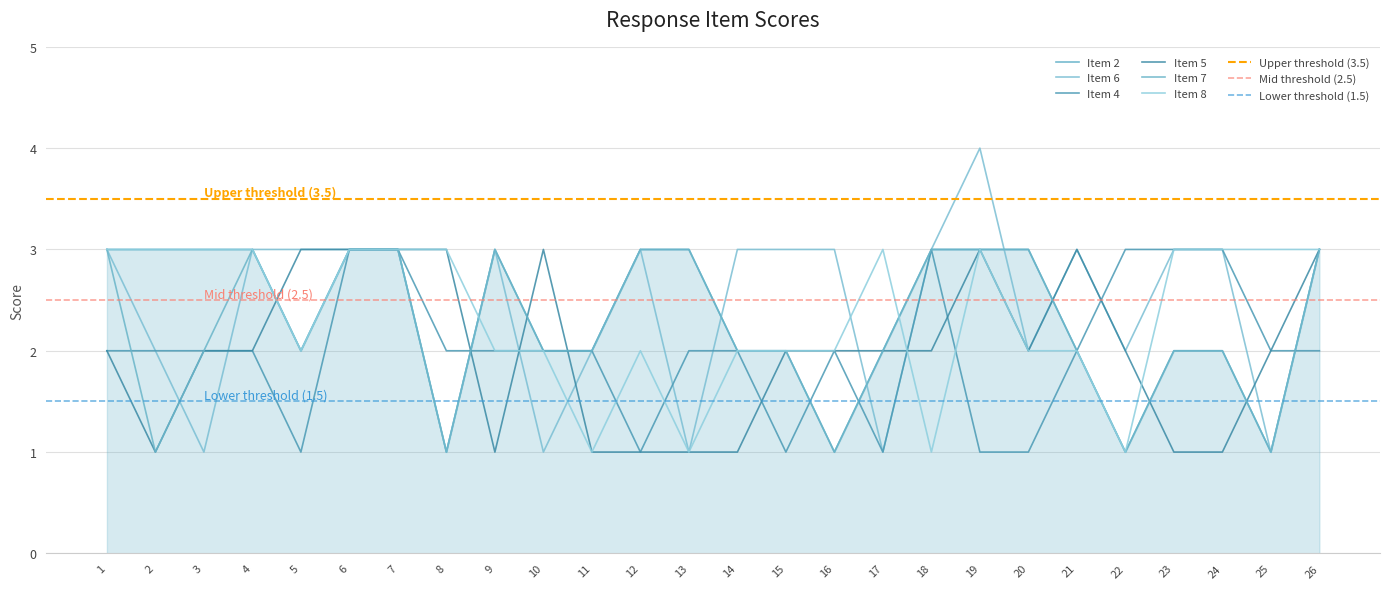

What is the value of the Item 4 point at the 21st from the left?

2